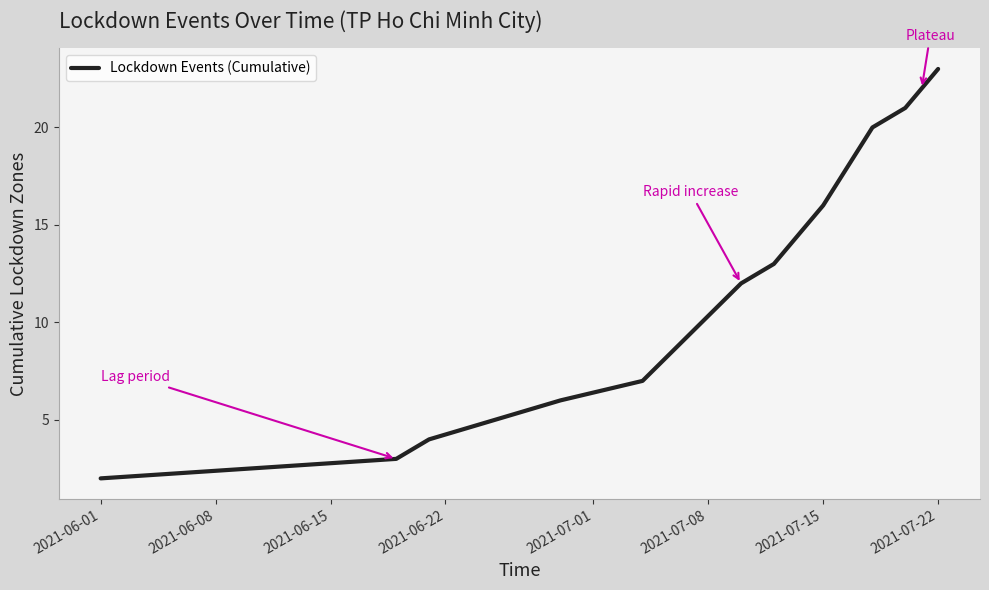

What is the greatest value displayed?

23